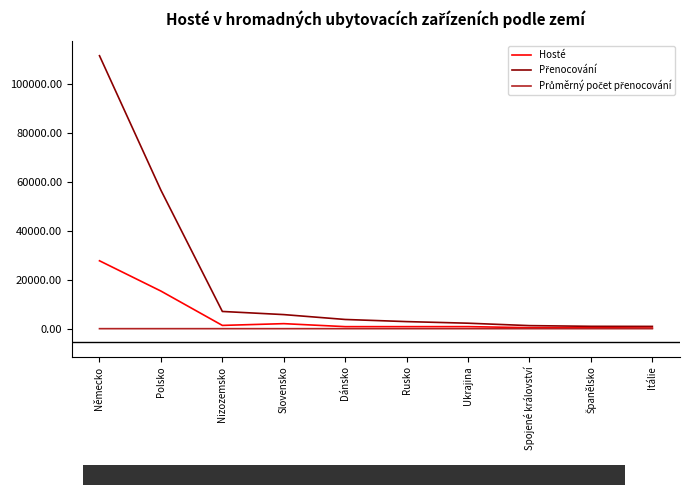

What is the difference between the highest and lowest values at Spojené království?

1247.0